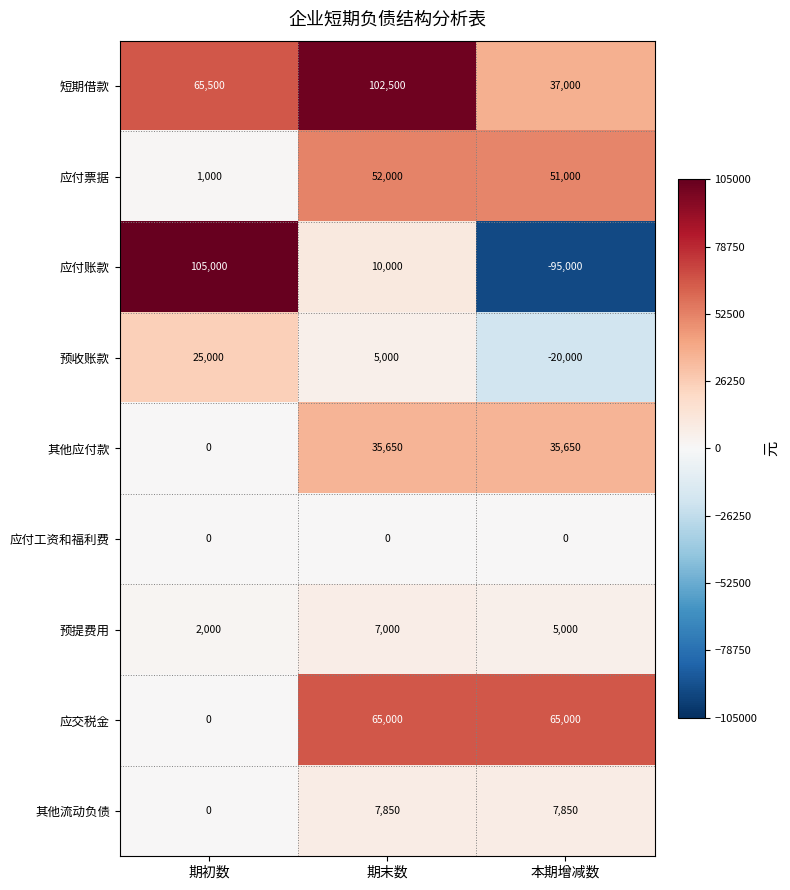

List the series in order of their peak value, highest first.

应付账款, 短期借款, 应交税金, 应付票据, 其他应付款, 预收账款, 其他流动负债, 预提费用, 应付工资和福利费